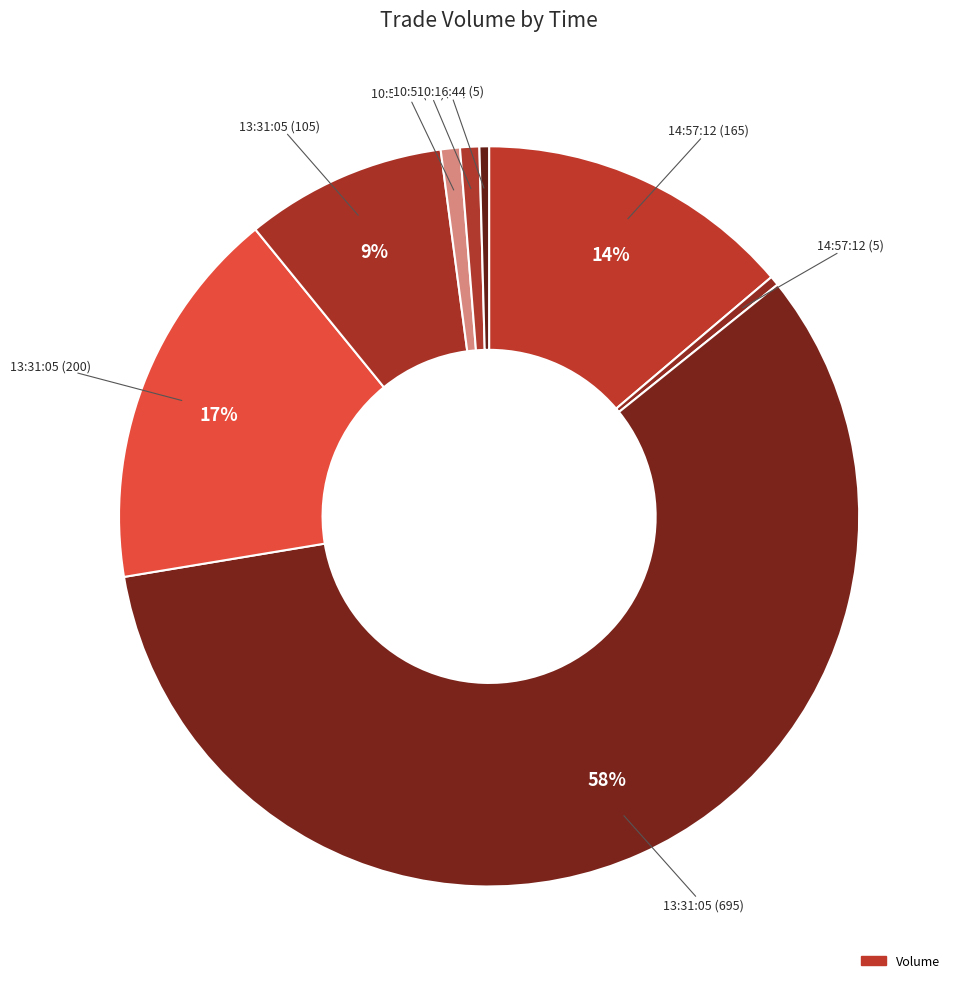

How many slices are in this pie chart?

8